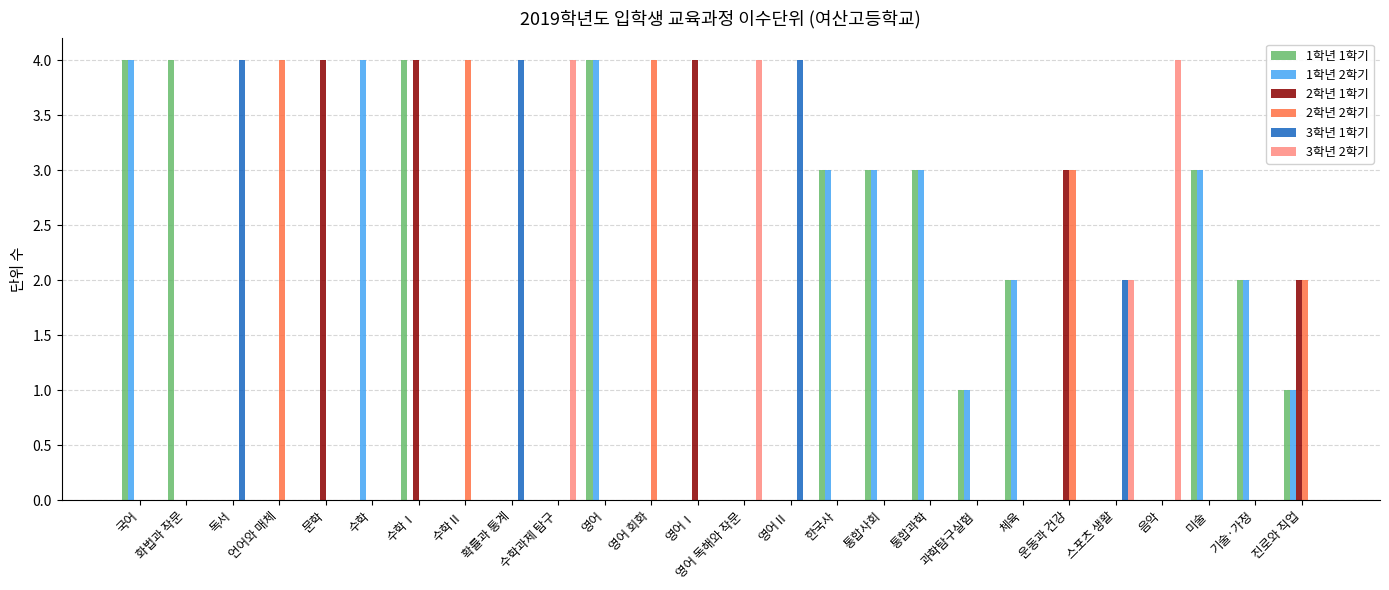

Reading left to right, list all the values displayed in this chart.

1학년 1학기: 4	4	0	0	0	0	4	0	0	0	4	0	0	0	0	3	3	3	1	2	0	0	0	3	2	1
1학년 2학기: 4	0	0	0	0	4	0	0	0	0	4	0	0	0	0	3	3	3	1	2	0	0	0	3	2	1
2학년 1학기: 0	0	0	0	4	0	4	0	0	0	0	0	4	0	0	0	0	0	0	0	3	0	0	0	0	2
2학년 2학기: 0	0	0	4	0	0	0	4	0	0	0	4	0	0	0	0	0	0	0	0	3	0	0	0	0	2
3학년 1학기: 0	0	4	0	0	0	0	0	4	0	0	0	0	0	4	0	0	0	0	0	0	2	0	0	0	0
3학년 2학기: 0	0	0	0	0	0	0	0	0	4	0	0	0	4	0	0	0	0	0	0	0	2	4	0	0	0